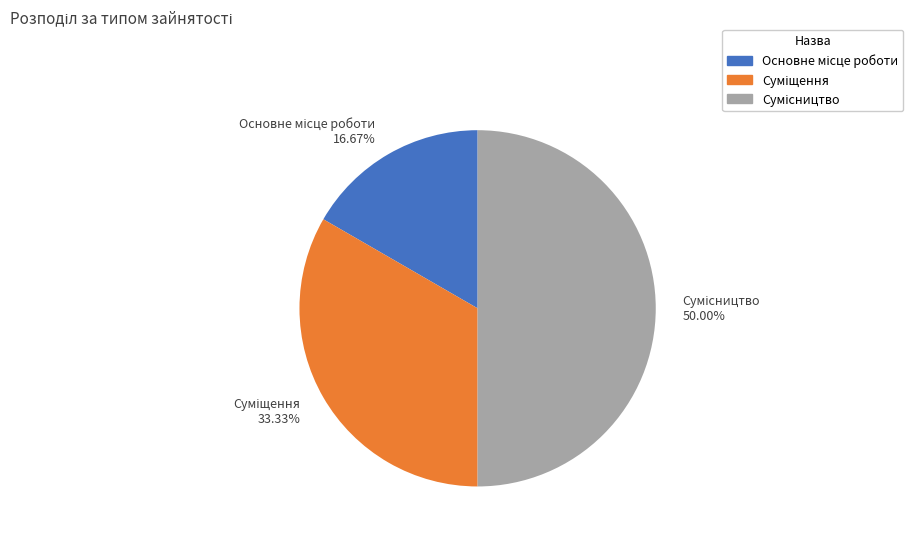

The Сумісництво slice represents 35% of the pie. True or false?

False